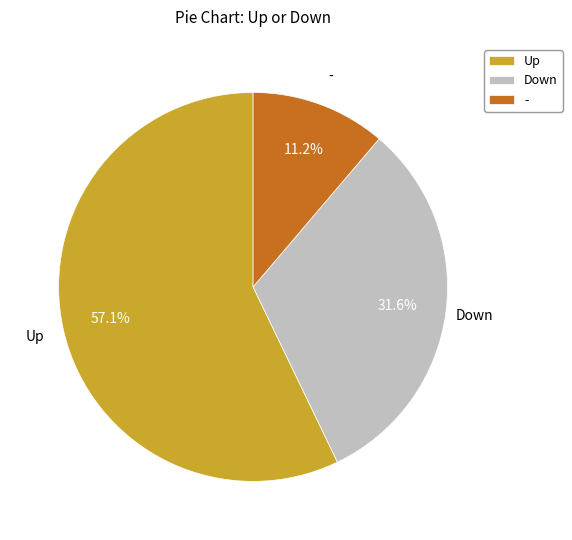

Between Down and -, which is larger?

Down